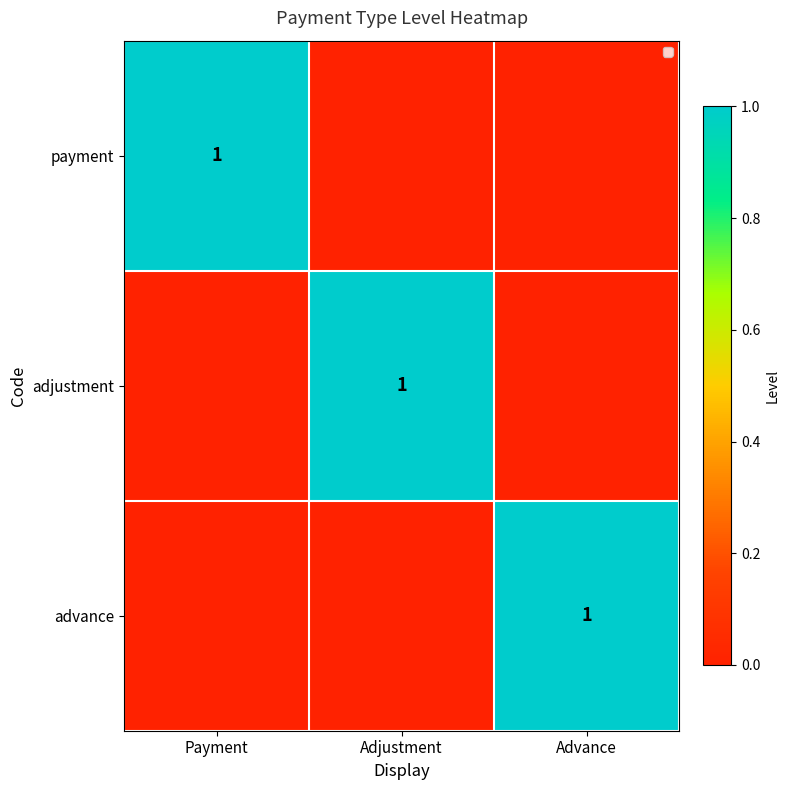

How many distinct data groups are displayed?

3